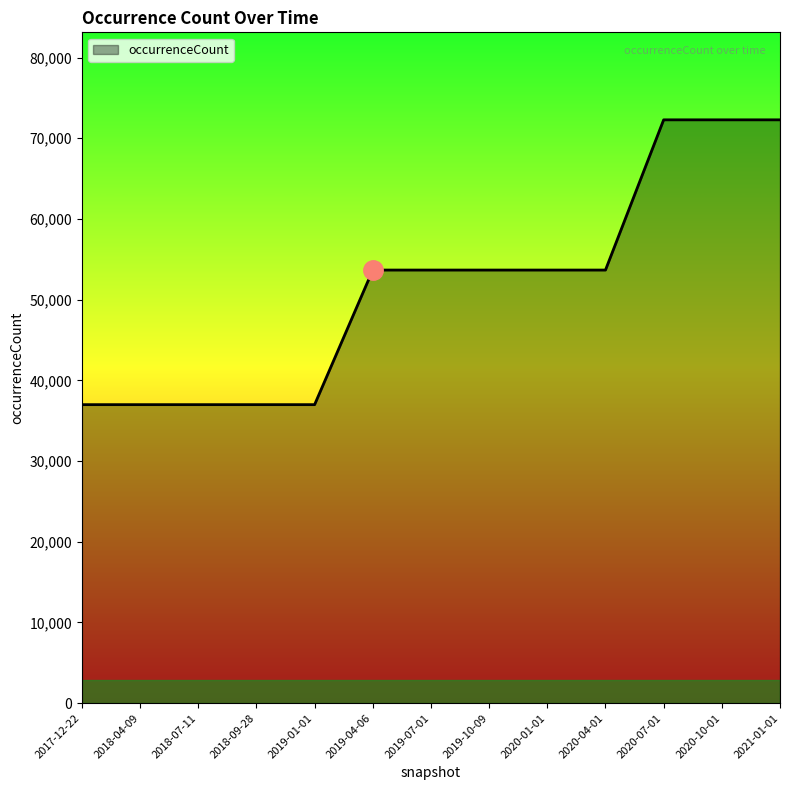

What is the minimum value shown in the chart?

36990